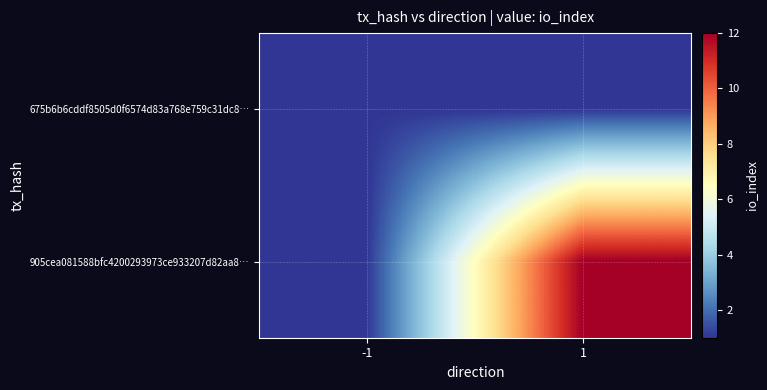

How many data points does each series have?

2